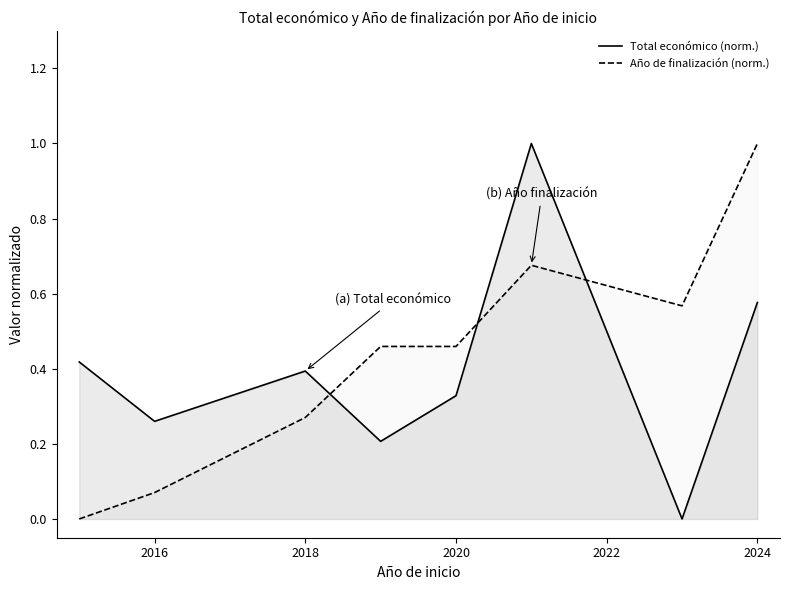

The value of Total económico (norm.) at 2020 is 0.2. True or false?

False